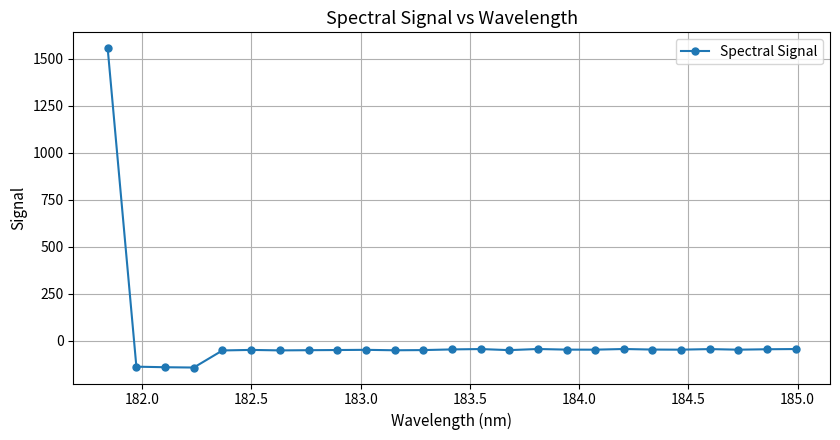

What is the value of the 2nd point from the left?

-137.8